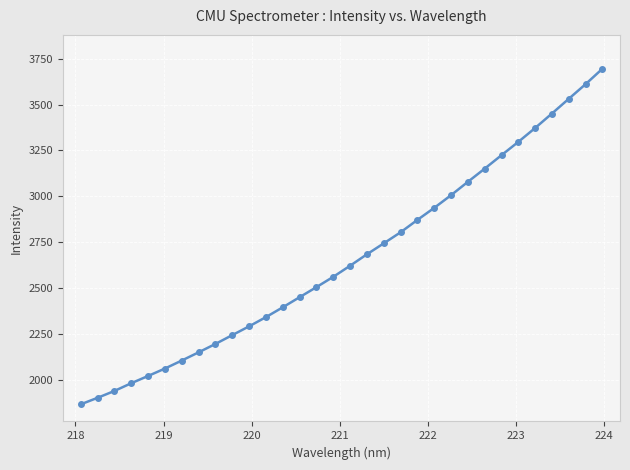

Is this an area chart (filled region under the line)?

No